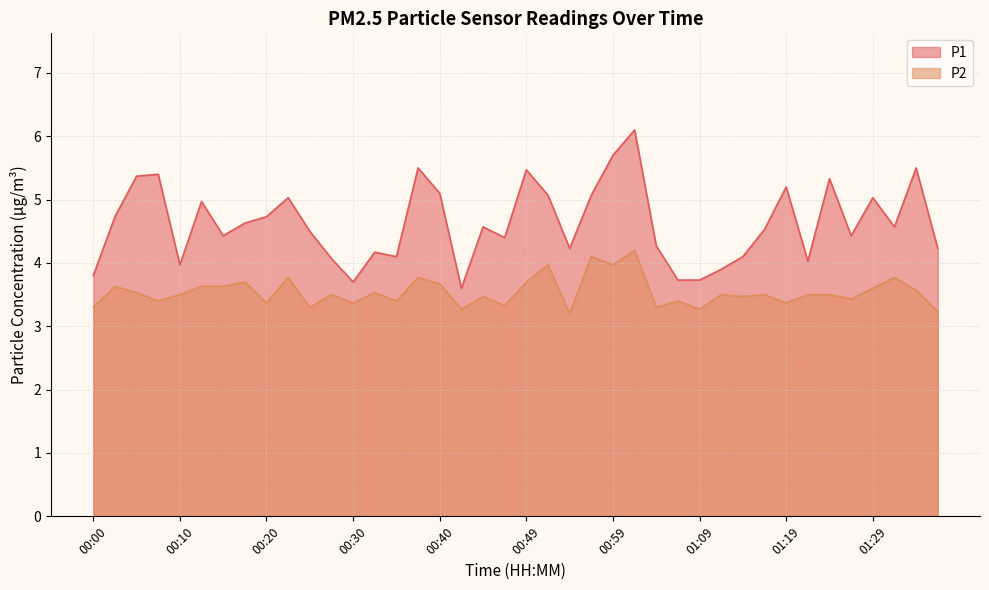

Rank the series by their maximum value, from lowest to highest.

P2, P1